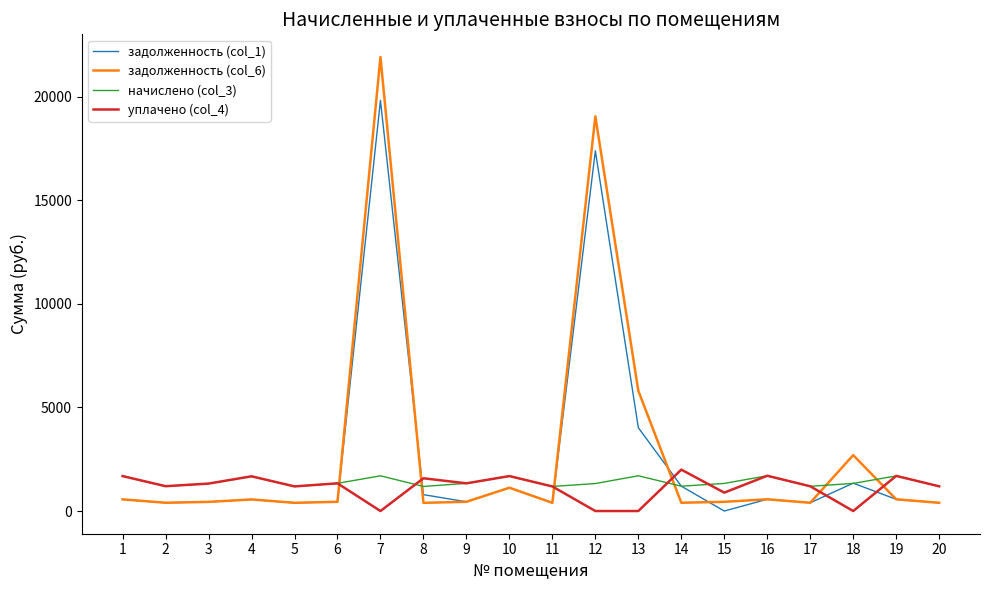

True or false: задолженность (col_6) and уплачено (col_4) cross at least once.

True